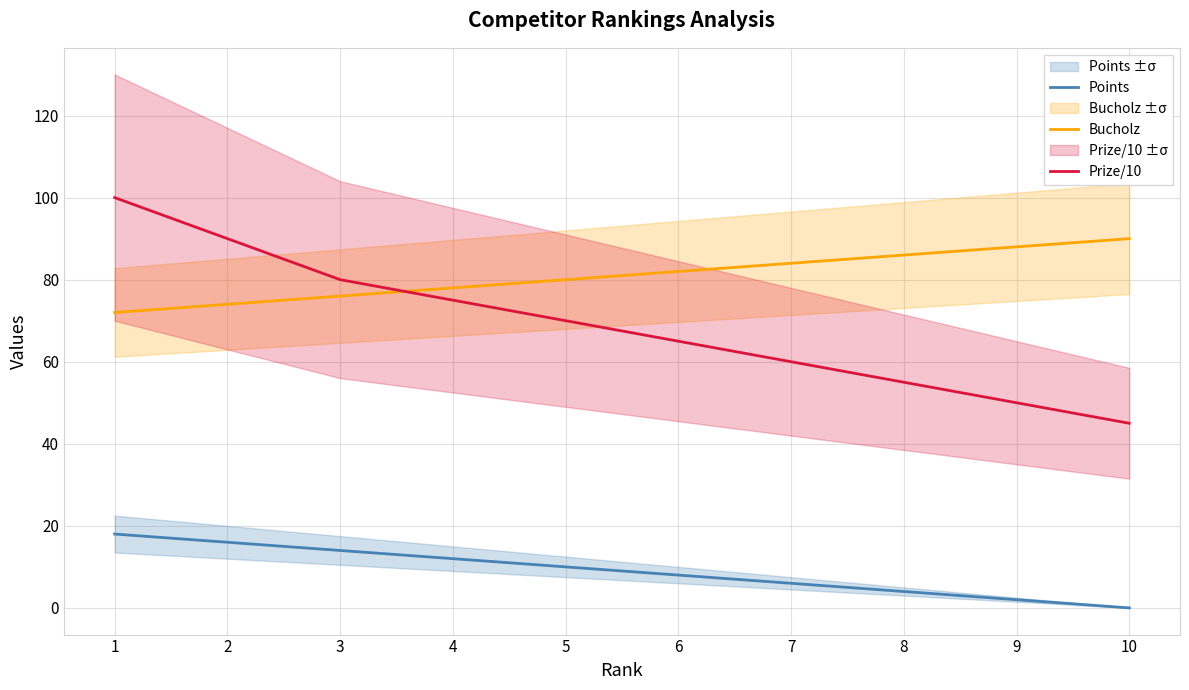

Reading left to right, transcribe all the data shown in this chart.

Points: 1=18	2=16	3=14	4=12	5=10	6=8	7=6	8=4	9=2	10=0
Bucholz: 1=72	2=74	3=76	4=78	5=80	6=82	7=84	8=86	9=88	10=90
Prize/10: 1=100	2=90	3=80	4=75	5=70	6=65	7=60	8=55	9=50	10=45